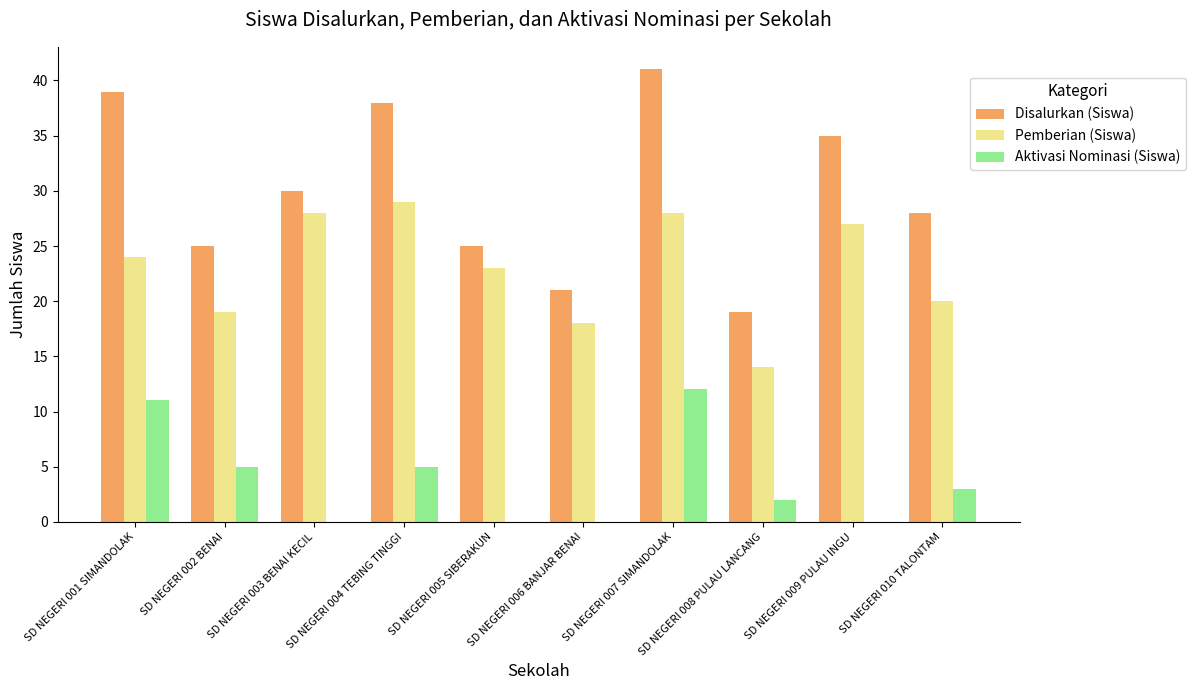

The value of Aktivasi Nominasi (Siswa) at SD NEGERI 006 BANJAR BENAI is 0. True or false?

True